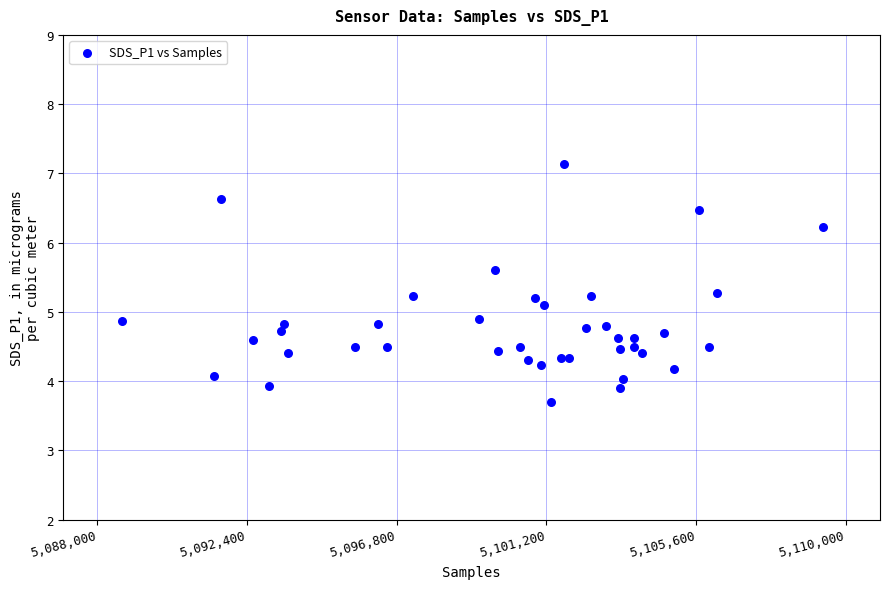

What is the range of X values (max minus min)?

20599.0